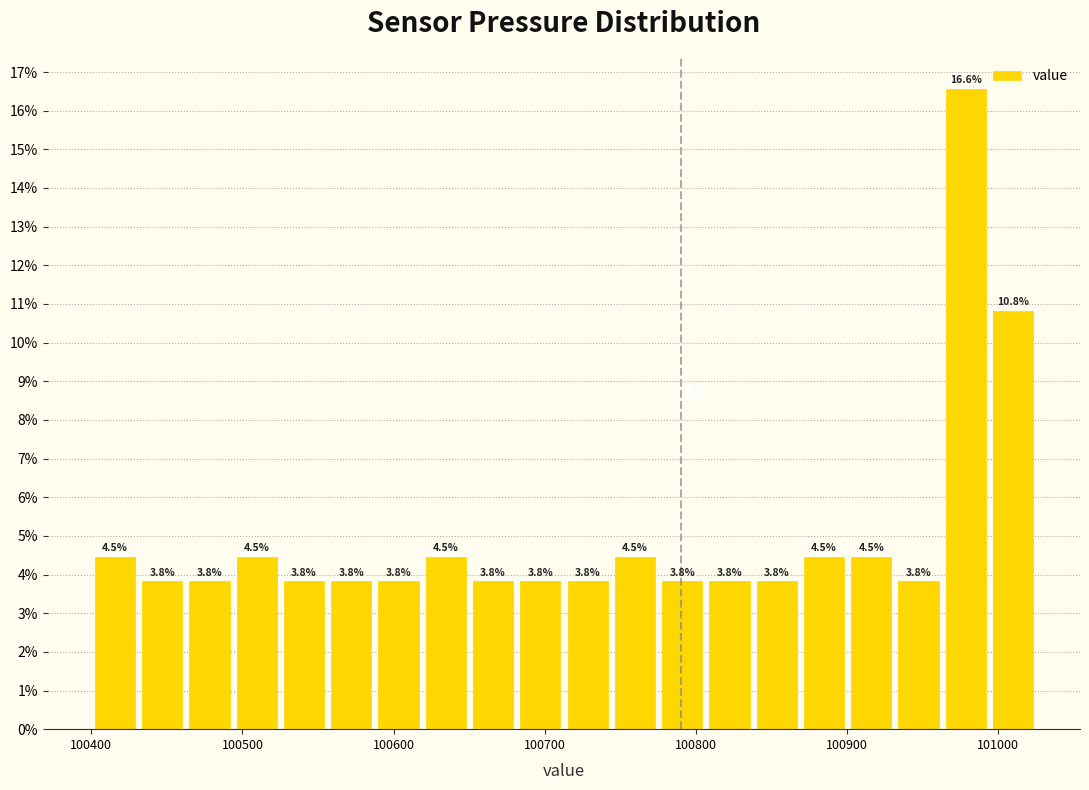

Around what value on the x-axis is the tallest bar? Give the approximate position of its centre, as read against the axis.

100980